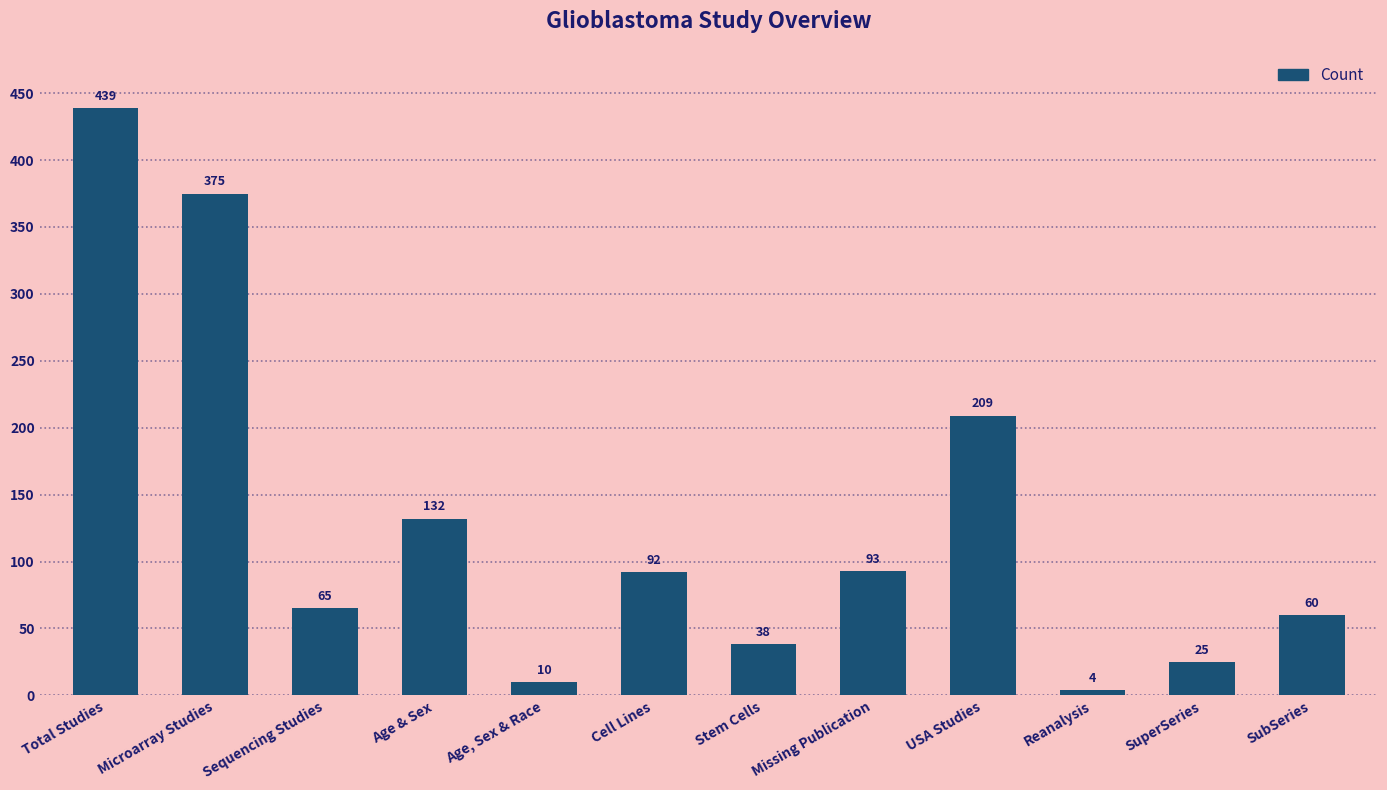

What is the change in value from USA Studies to Reanalysis?

-205